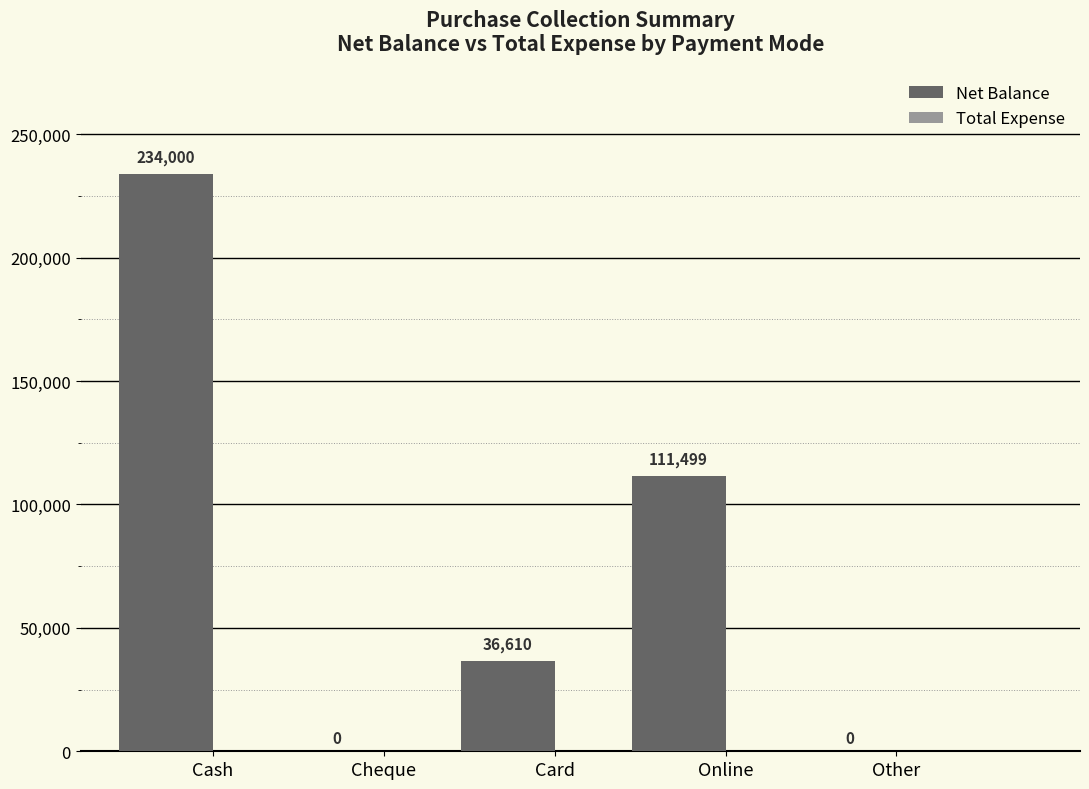

What is the change in value from Card to Online?

+74889